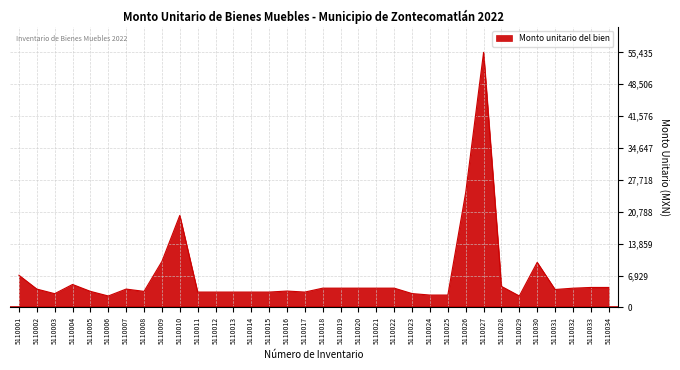

What is the approximate value at 5110020?

4200.0